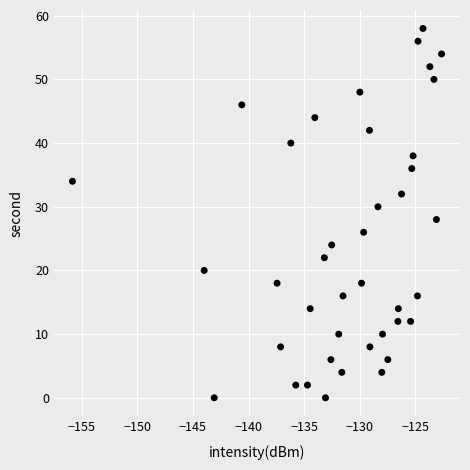

What is the range of Y values (max minus min)?

58